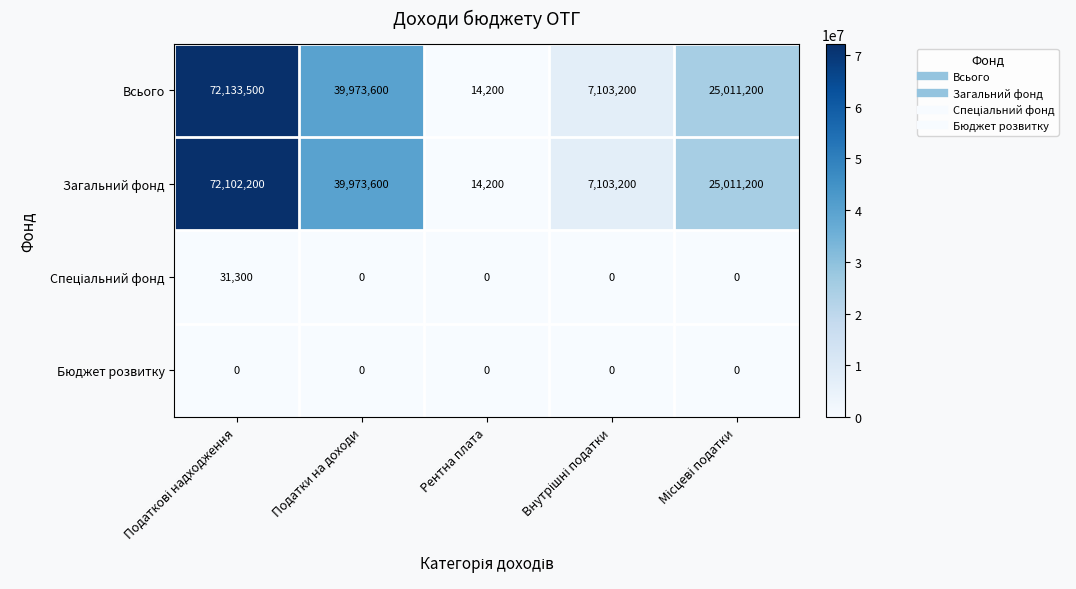

Which series has the largest range (max minus min)?

Всього